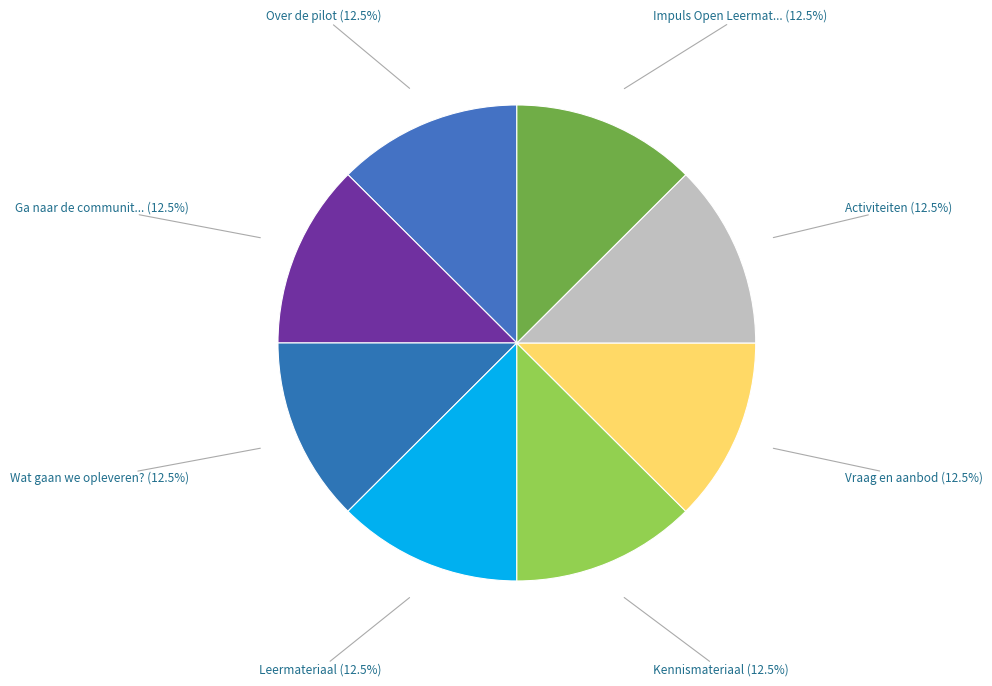

Count the number of slices in the pie.

8